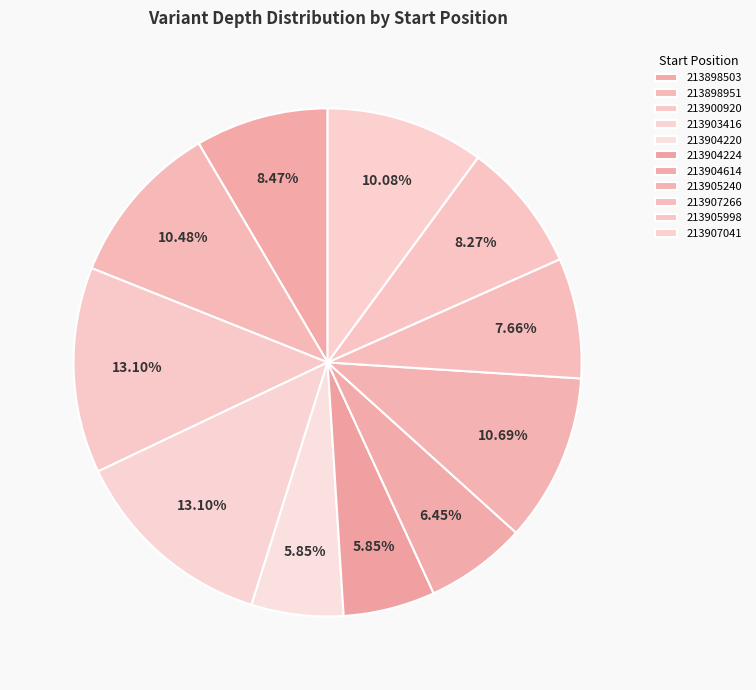

Does 213904224 represent more than half of the total?

No